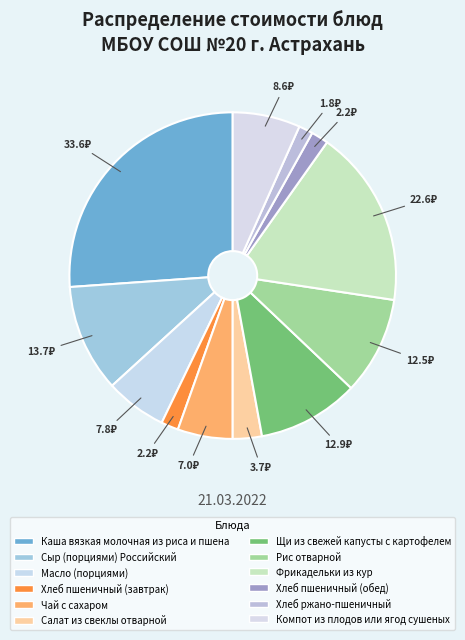

How much of the chart is everything except Масло (порциями)?

93.9%